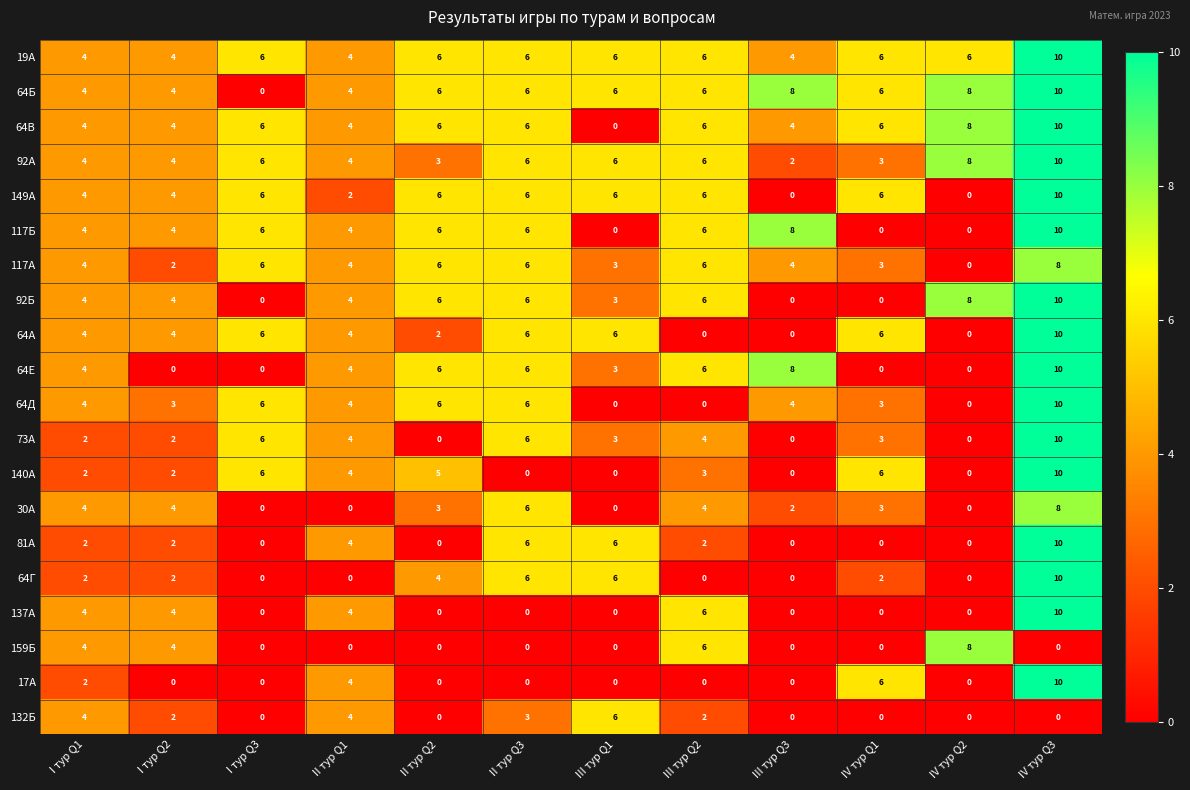

What is the sum of the 19А values at II тур Q3 and I тур Q1?

10